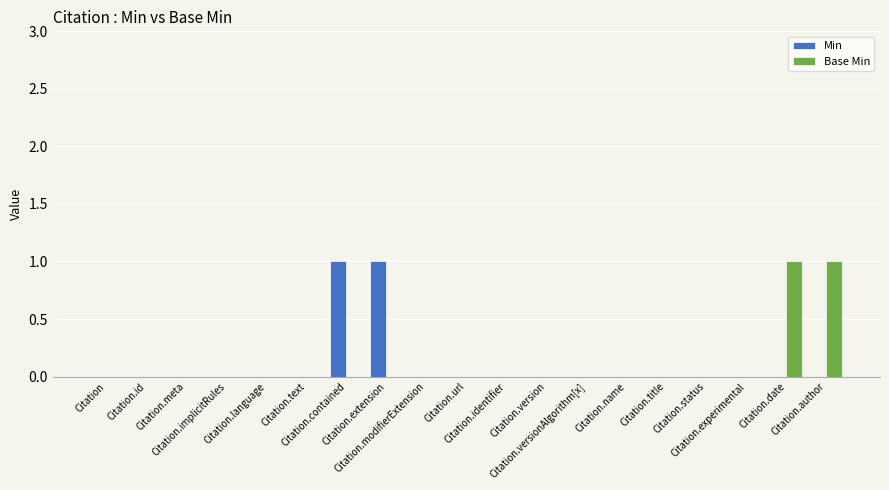

At which label is Min closest to 0?

Citation